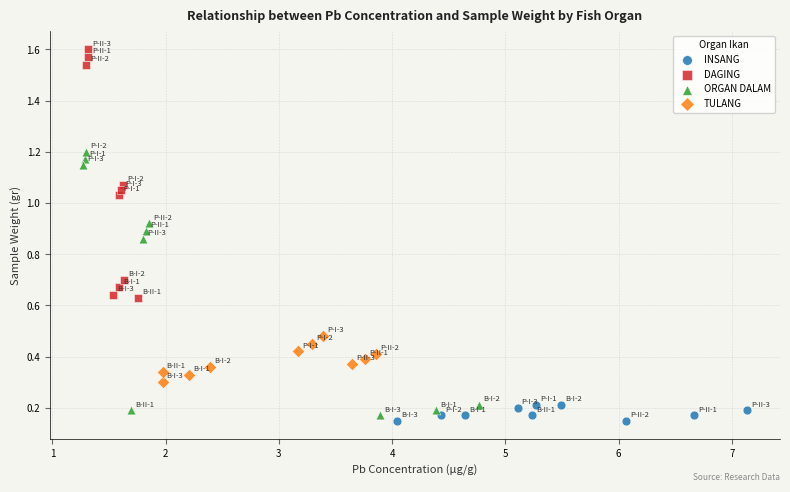

Which series contains the lowest Y value?

INSANG